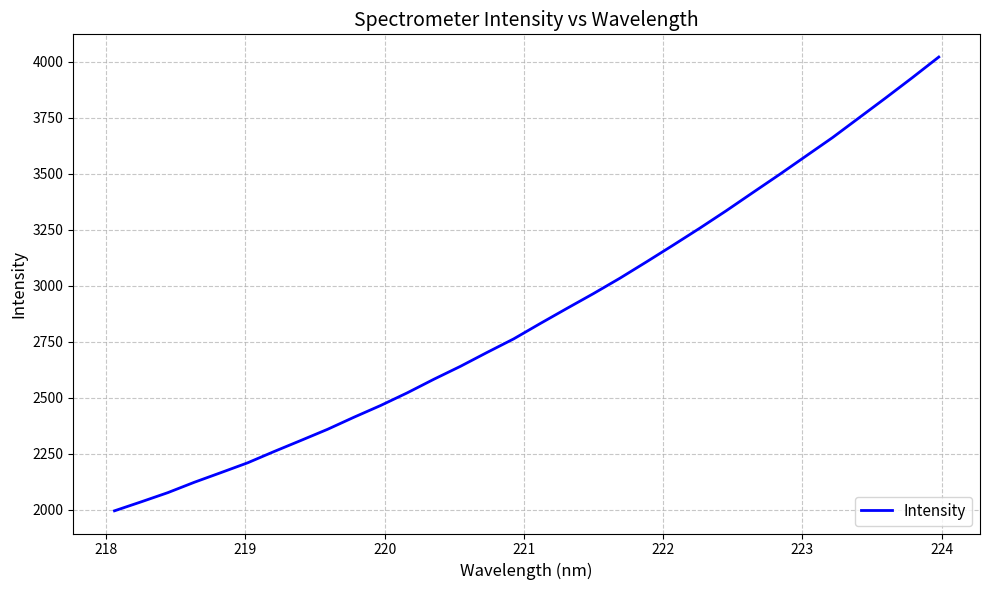

What is the difference between the maximum and minimum values?

2023.9